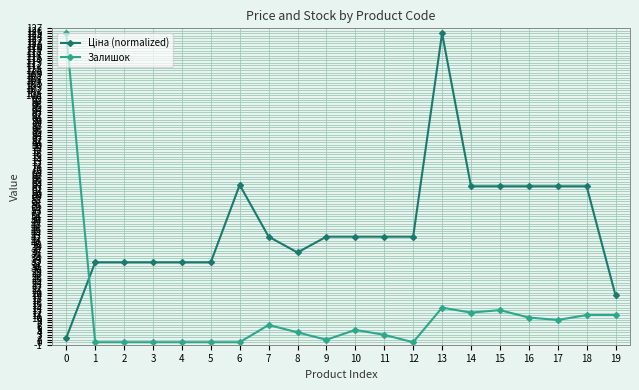

What is the sum of the Залишок values at 18 and 15?

24.0